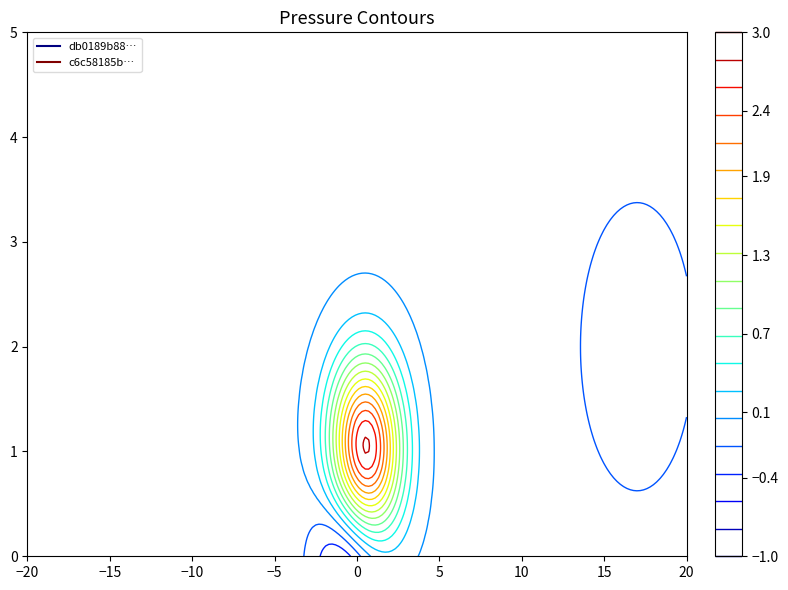

What is the sum of all db0189b88343e68b8b9080b55d09b53570afcd9 values?

-1